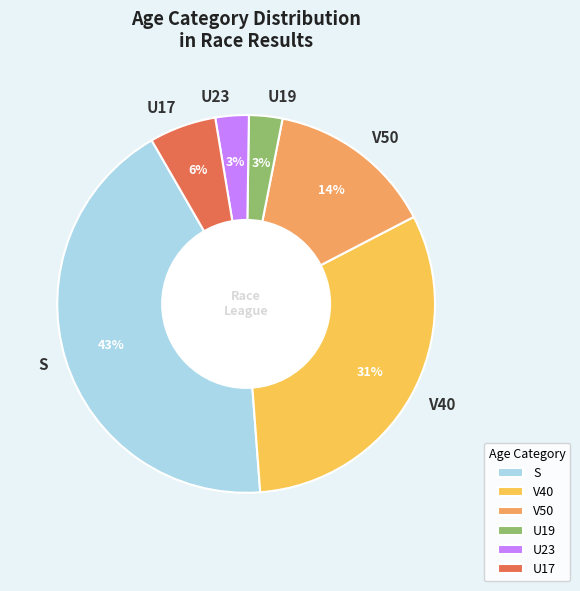

Is it true that V40 is 31% of the pie?

True